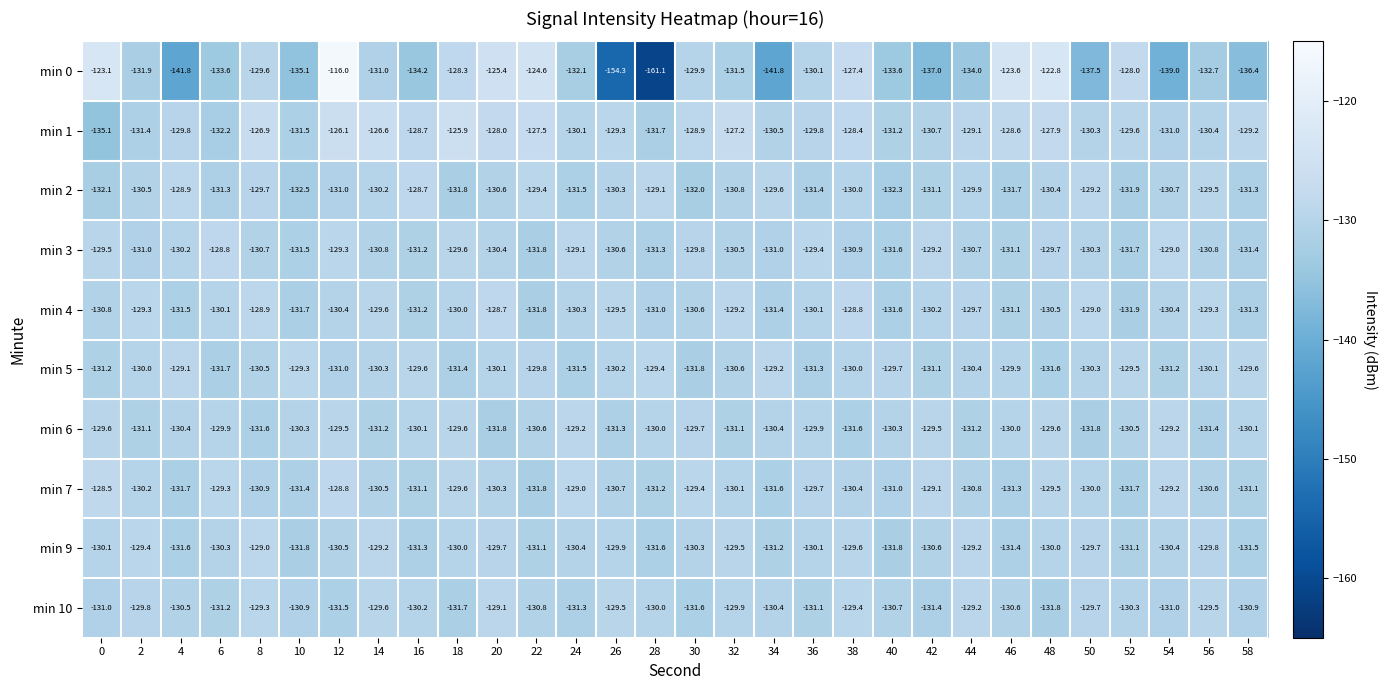

Which series changed the most between 0 and 28?

min 0